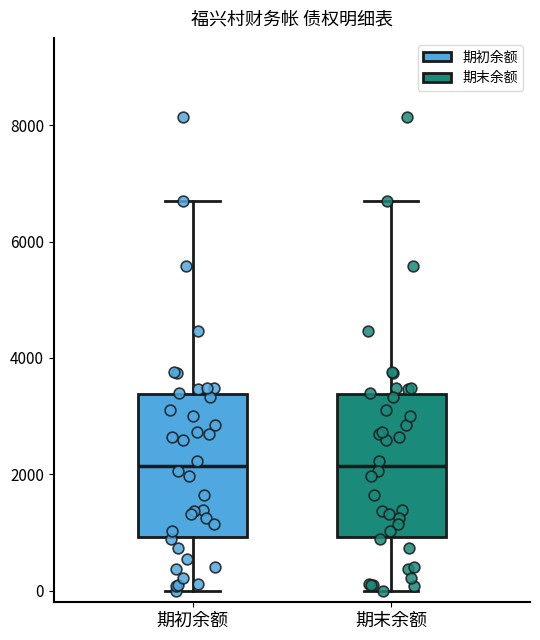

Reading left to right, read every box against the y-axis: the position of its median line, the range the box covers, and the ends of its whiskers. The values are not printed on the chart, so give them approximately, as read against the axis.

期初余额: median 2200, box 1000 to 3400, whiskers 0 to 6800
期末余额: median 2200, box 1000 to 3400, whiskers 0 to 6800